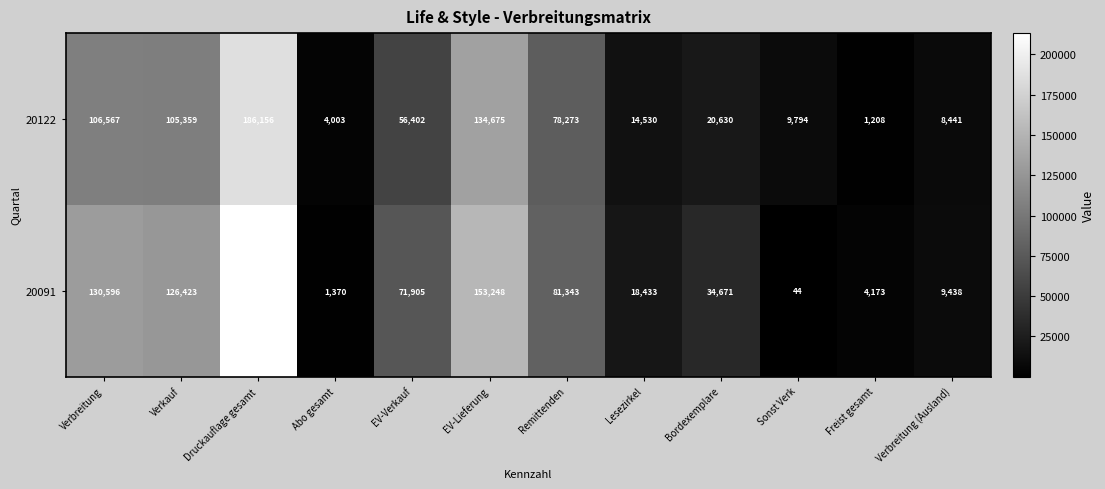

What is the difference between the maximum and minimum values in the 20122 series?

184948